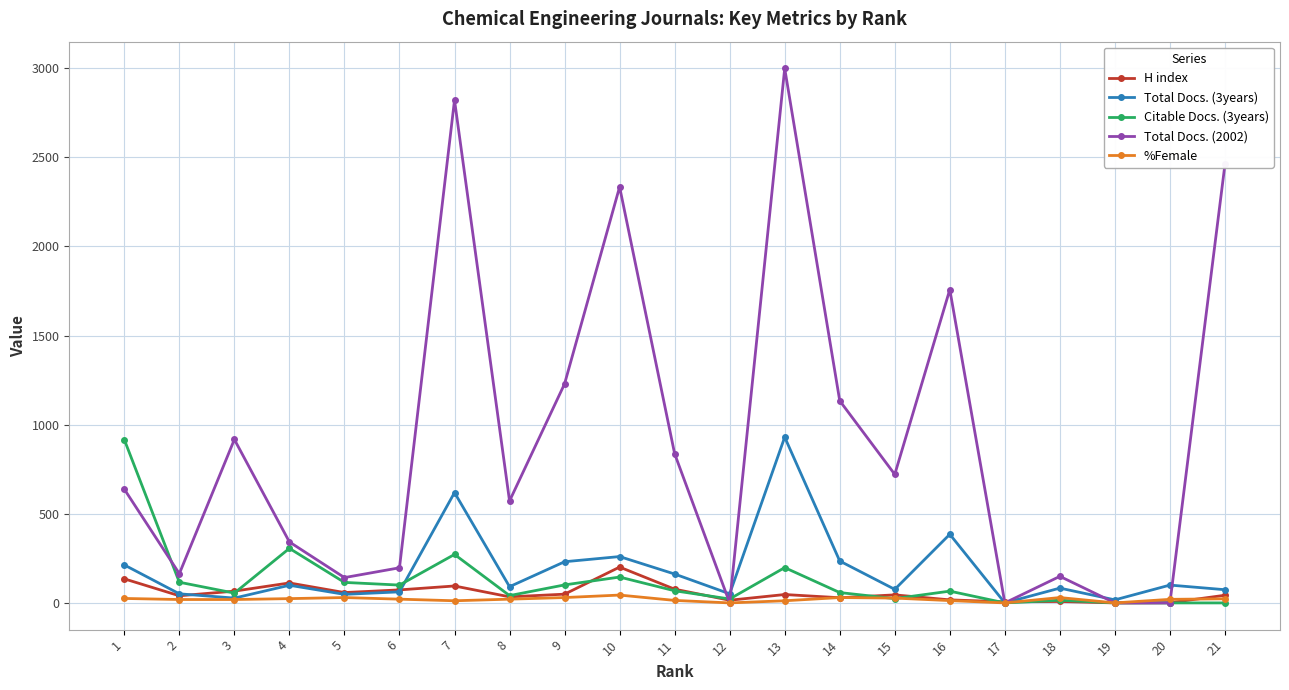

Which series has the widest spread of values?

Total Docs. (2002)